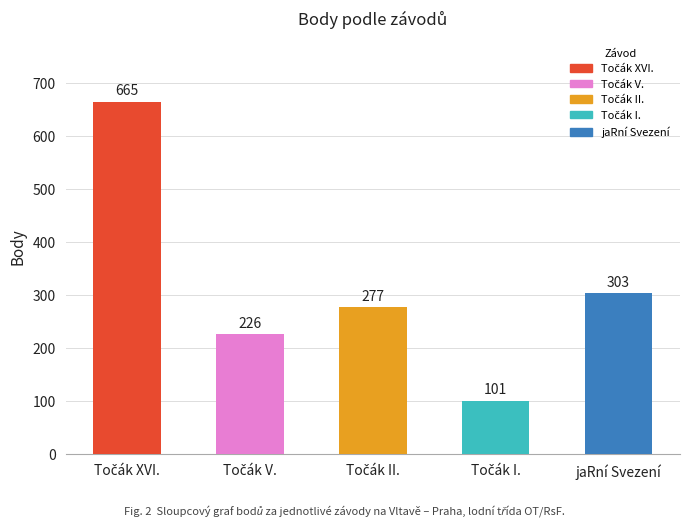

True or false: Koef. has a value of 5 at 181101.

False